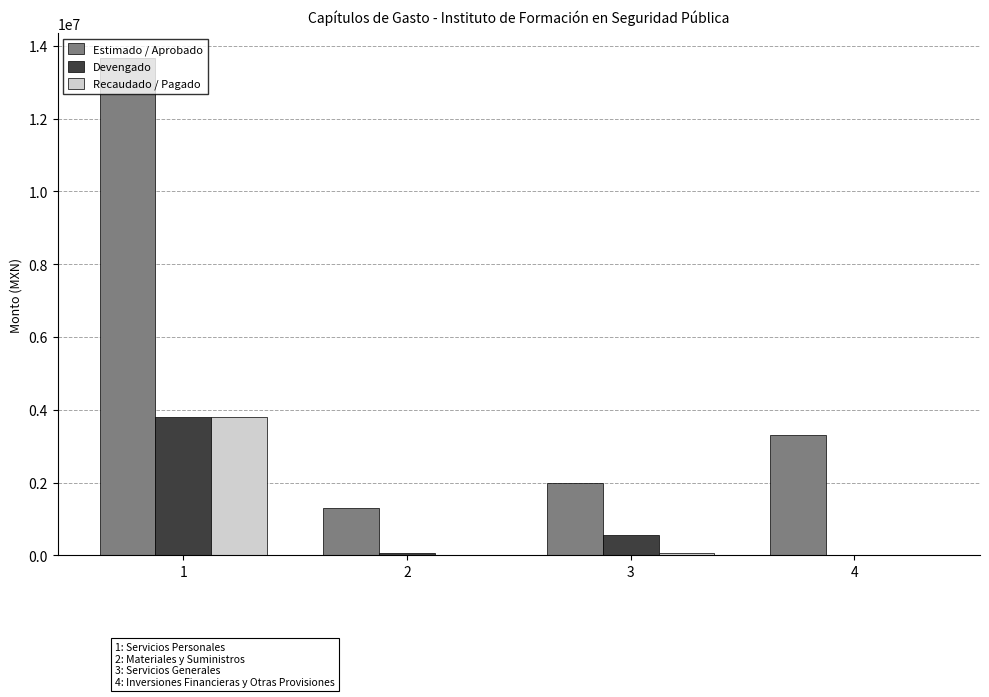

What is the maximum value for Estimado / Aprobado?

13669597.0